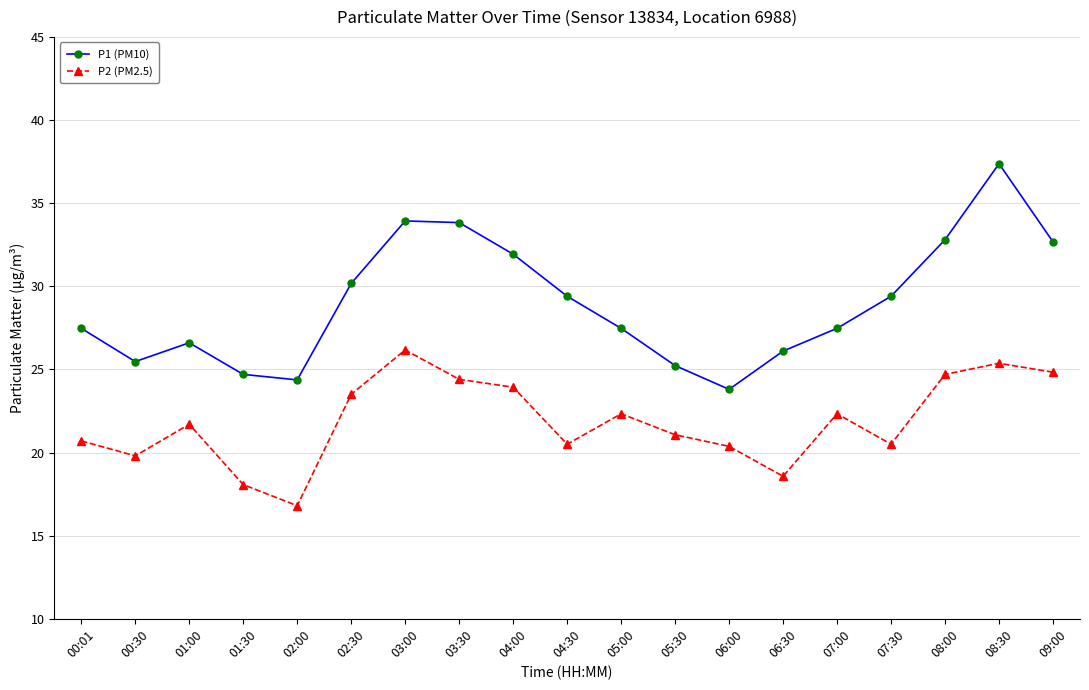

Read the P2 (PM2.5) value at 01:30.

18.1